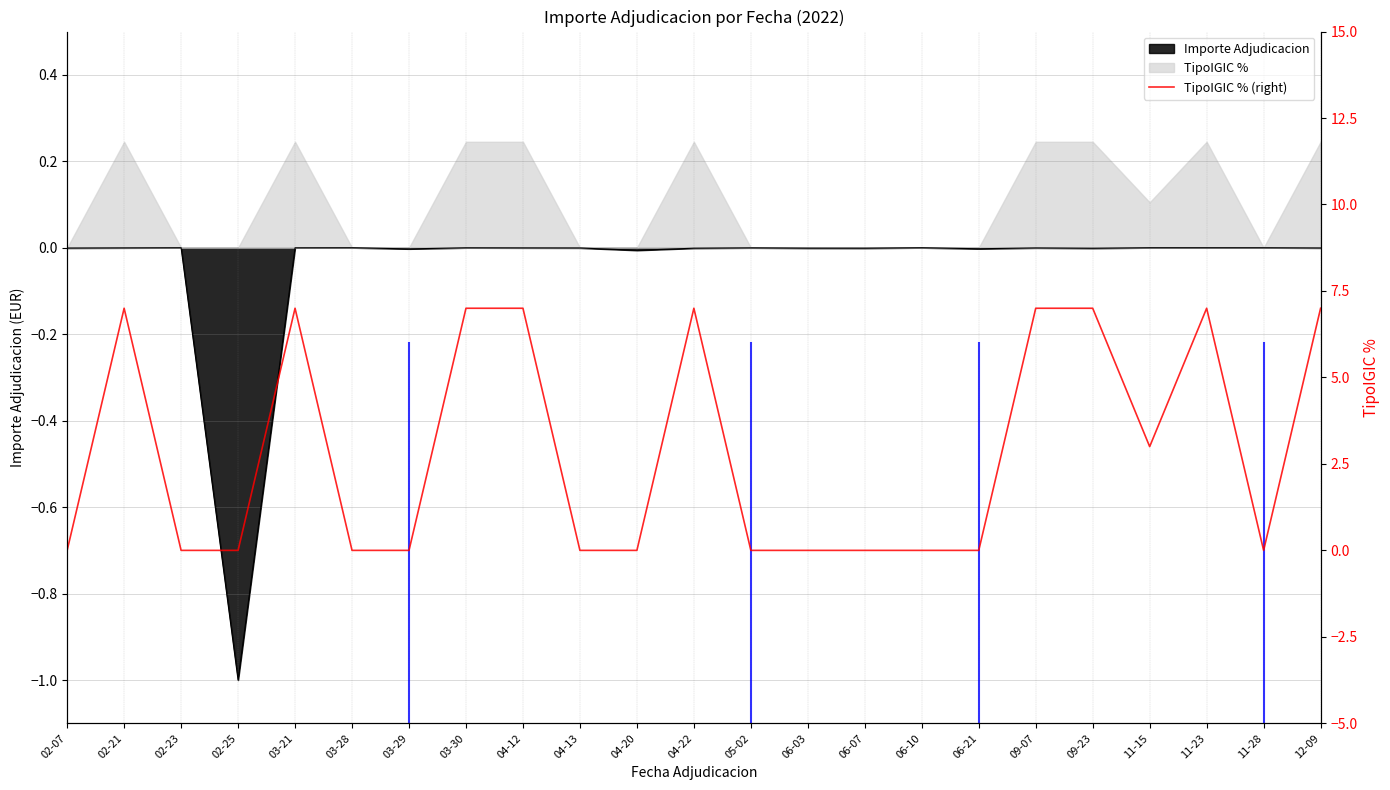

What is the difference between the values at 11-23 and 06-07?

7